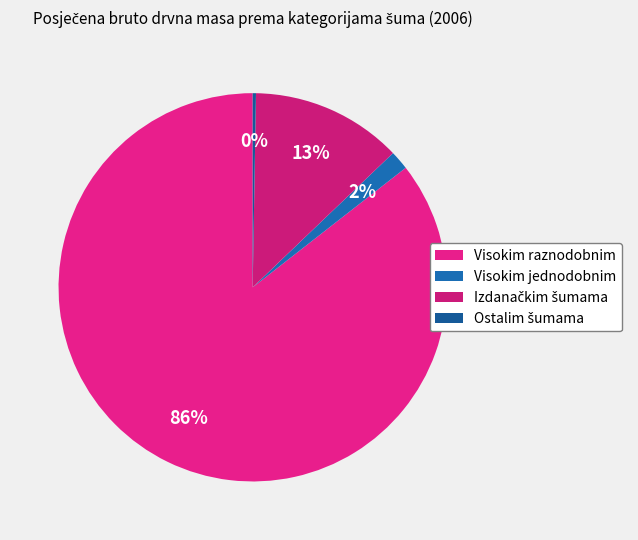

What percentage is the Visokim jednodobnim slice, to the nearest percent?

2%